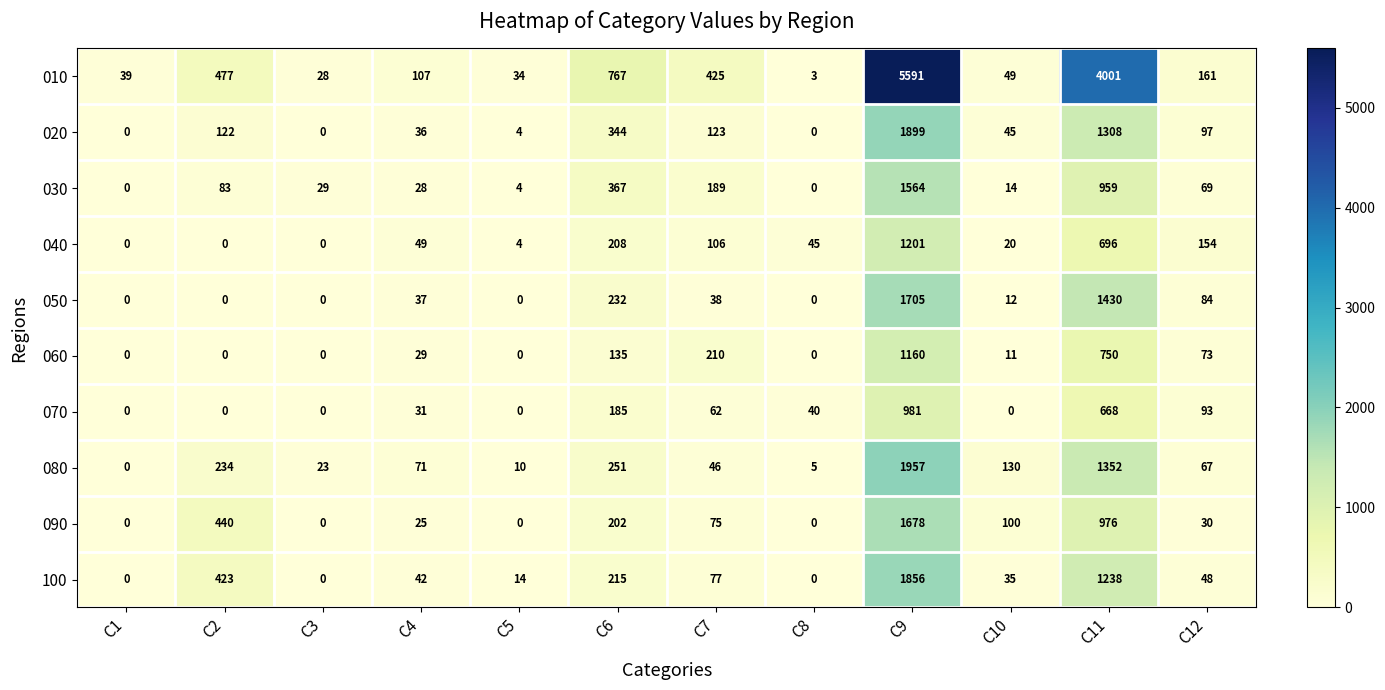

Which series has the largest range (max minus min)?

010